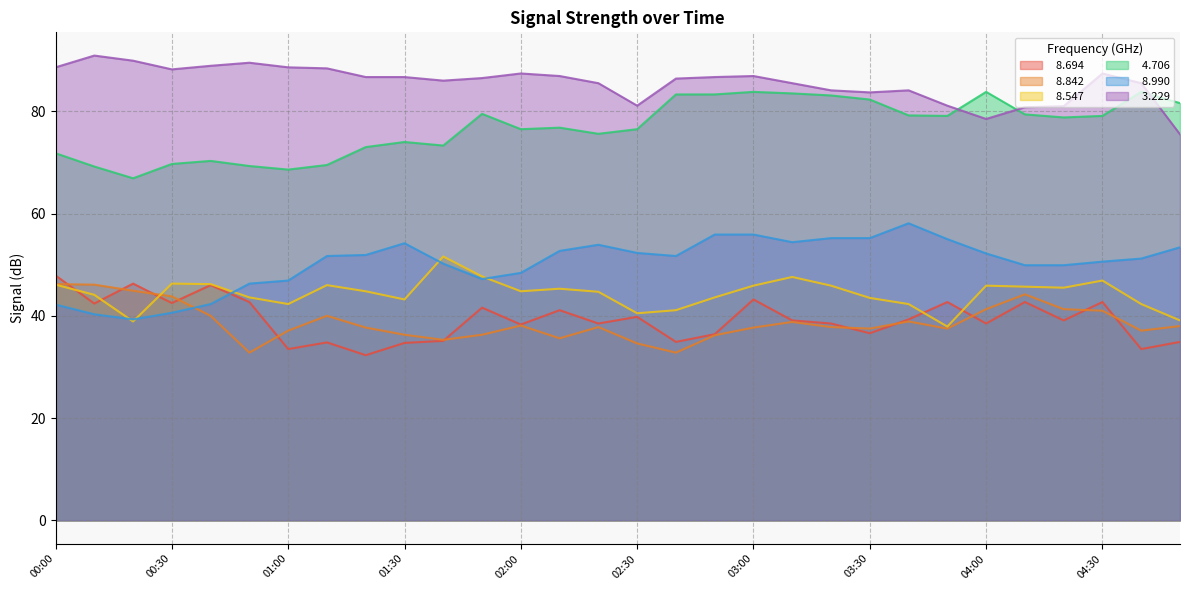

At 02:30, list the series in order from largest to smallest.

  3.229,   4.706,   8.990,   8.547,   8.694,   8.842